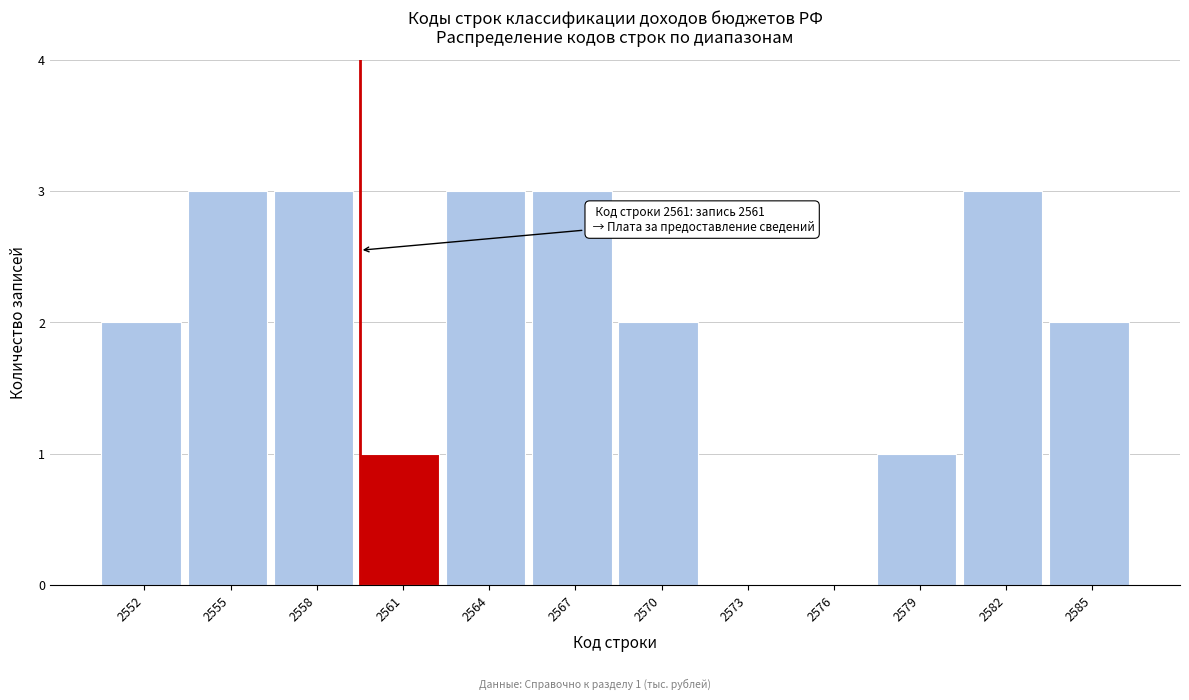

Reading right to left, list all the values displayed in this chart.

2585=2	2582=3	2579=1	2576=0	2573=0	2570=2	2567=3	2564=3	2561=1	2558=3	2555=3	2552=2